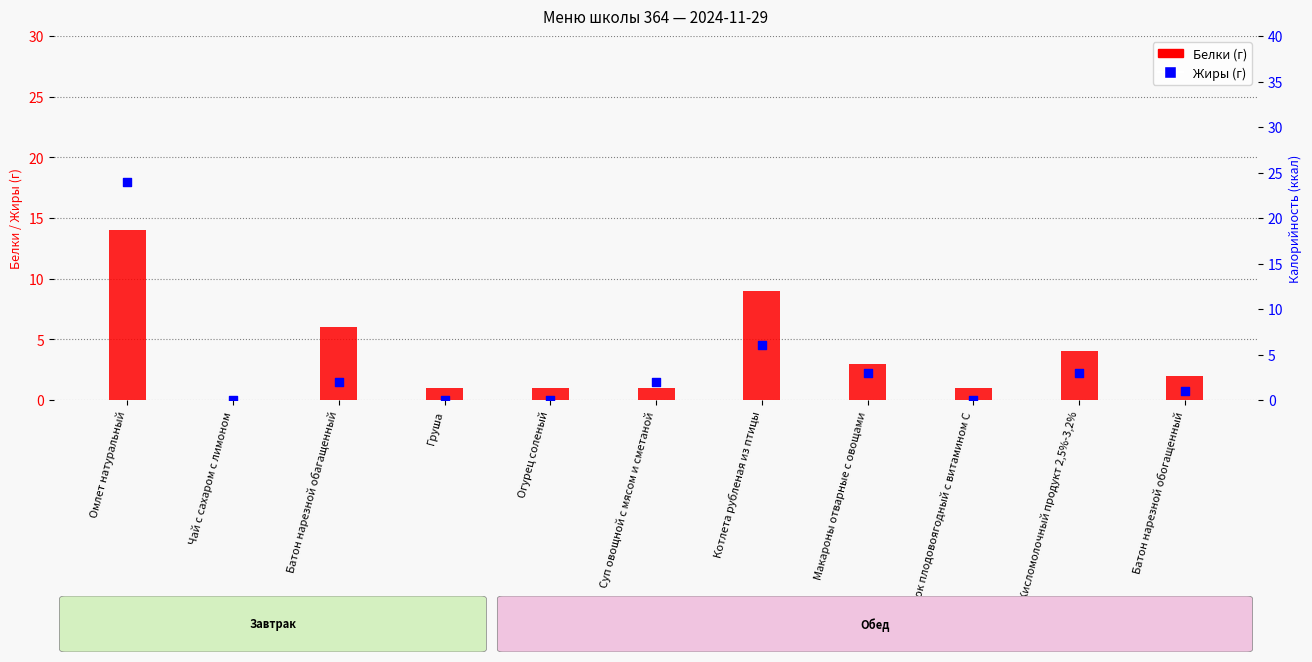

Which series contains the highest Y value?

Жиры